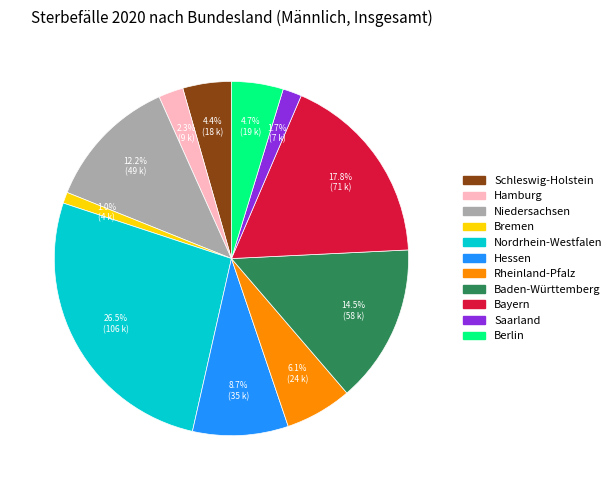

Between Niedersachsen and Schleswig-Holstein, which is larger?

Niedersachsen